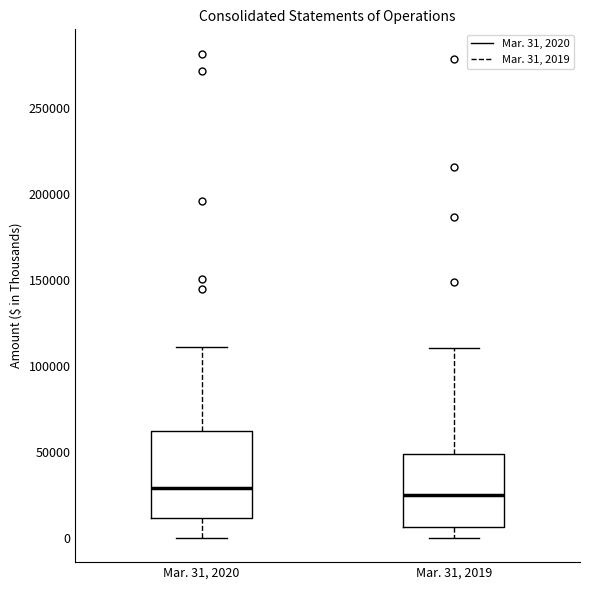

Reading left to right, read every box against the y-axis: the position of its median line, the range the box covers, and the ends of its whiskers. The values are not printed on the chart, so give them approximately, as read against the axis.

Mar. 31, 2020: median 30000, box 10000 to 65000, whiskers 0 to 110000
Mar. 31, 2019: median 25000, box 5000 to 50000, whiskers 0 to 110000